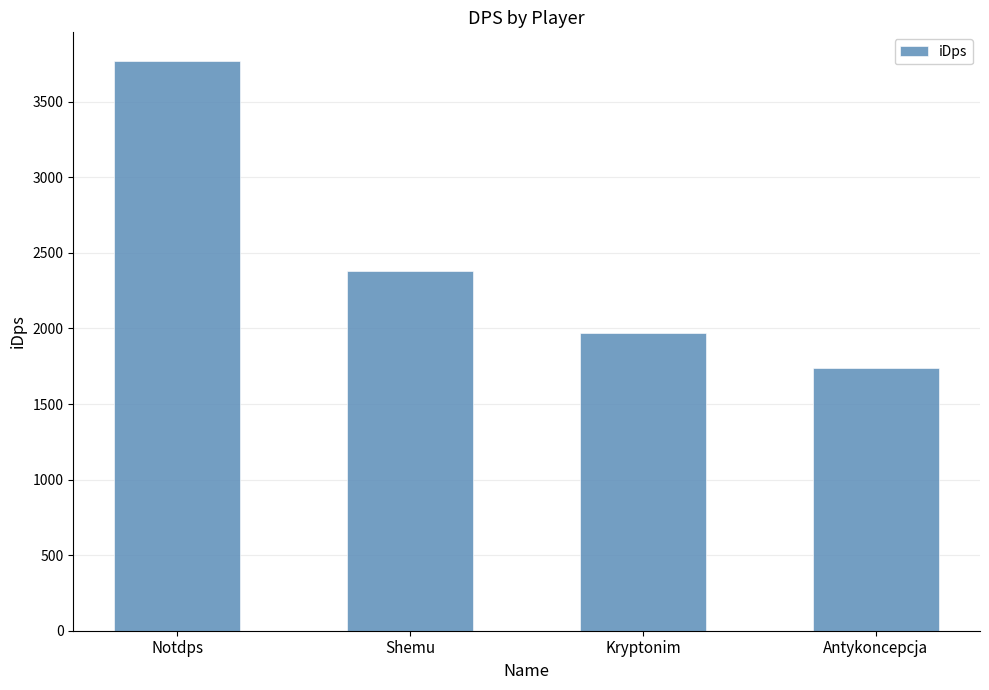

The value at Kryptonim is 1972.5. True or false?

True